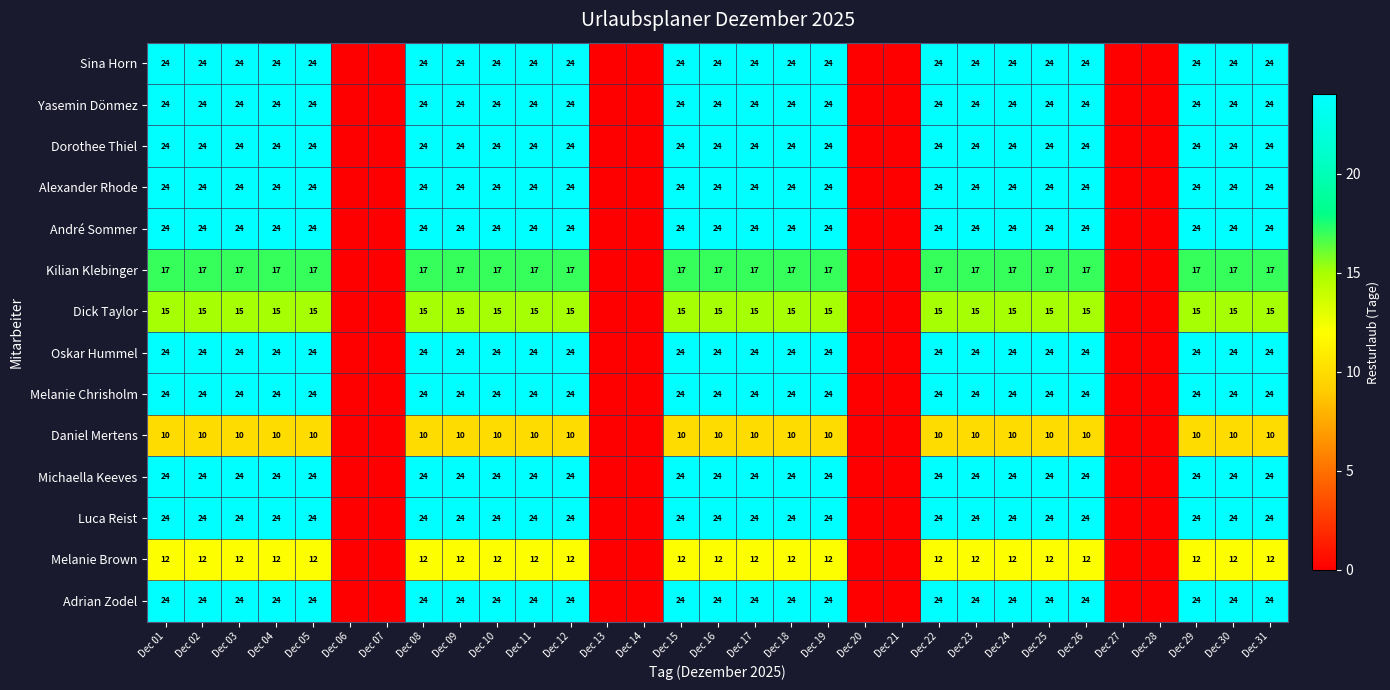

What is the total value across all series at Dec 02?

294